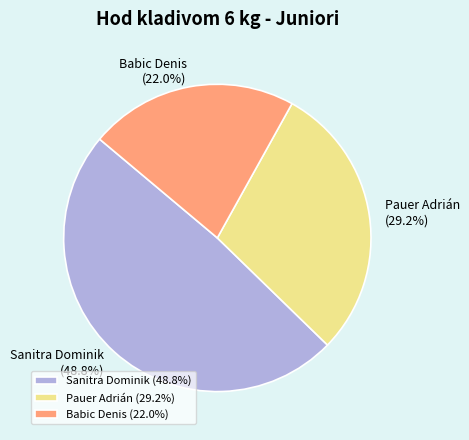

What is the ratio of the value at Pauer Adrián (29.2%) to the value at Sanitra Dominik (48.8%)?

0.6